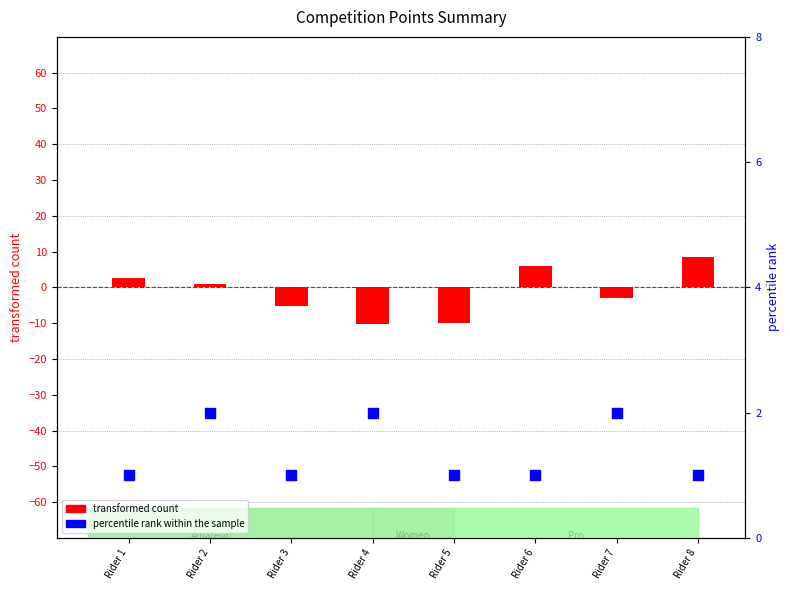

What is the total value across all series at Rider 2?

3.0